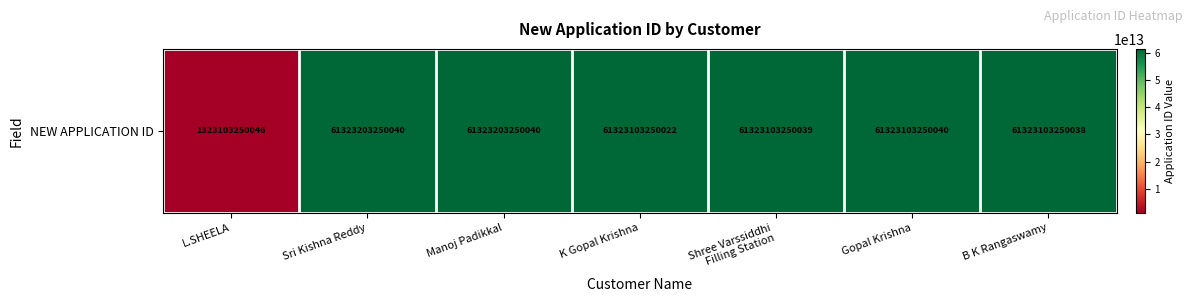

Reading left to right, what are all the values shown in this chart?

L.SHEELA=1323103250046	Sri Kishna Reddy=61323203250040	Manoj Padikkal=61323203250040	K Gopal Krishna=61323103250022	Shree Varssiddhi
Filling Station=61323103250039	Gopal Krishna=61323103250040	B K Rangaswamy=61323103250038